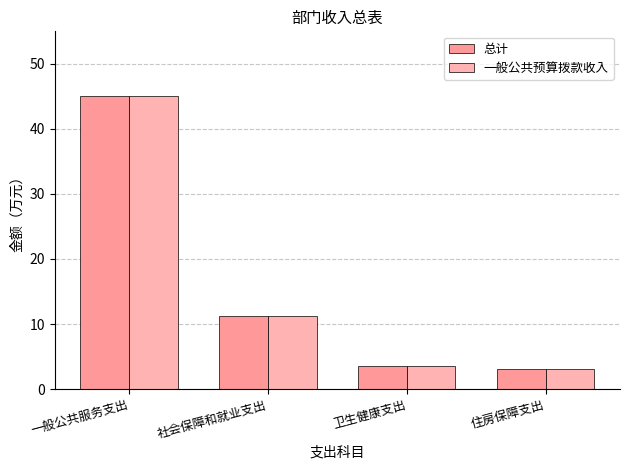

How many values in the 一般公共预算拨款收入 series exceed 11?

2